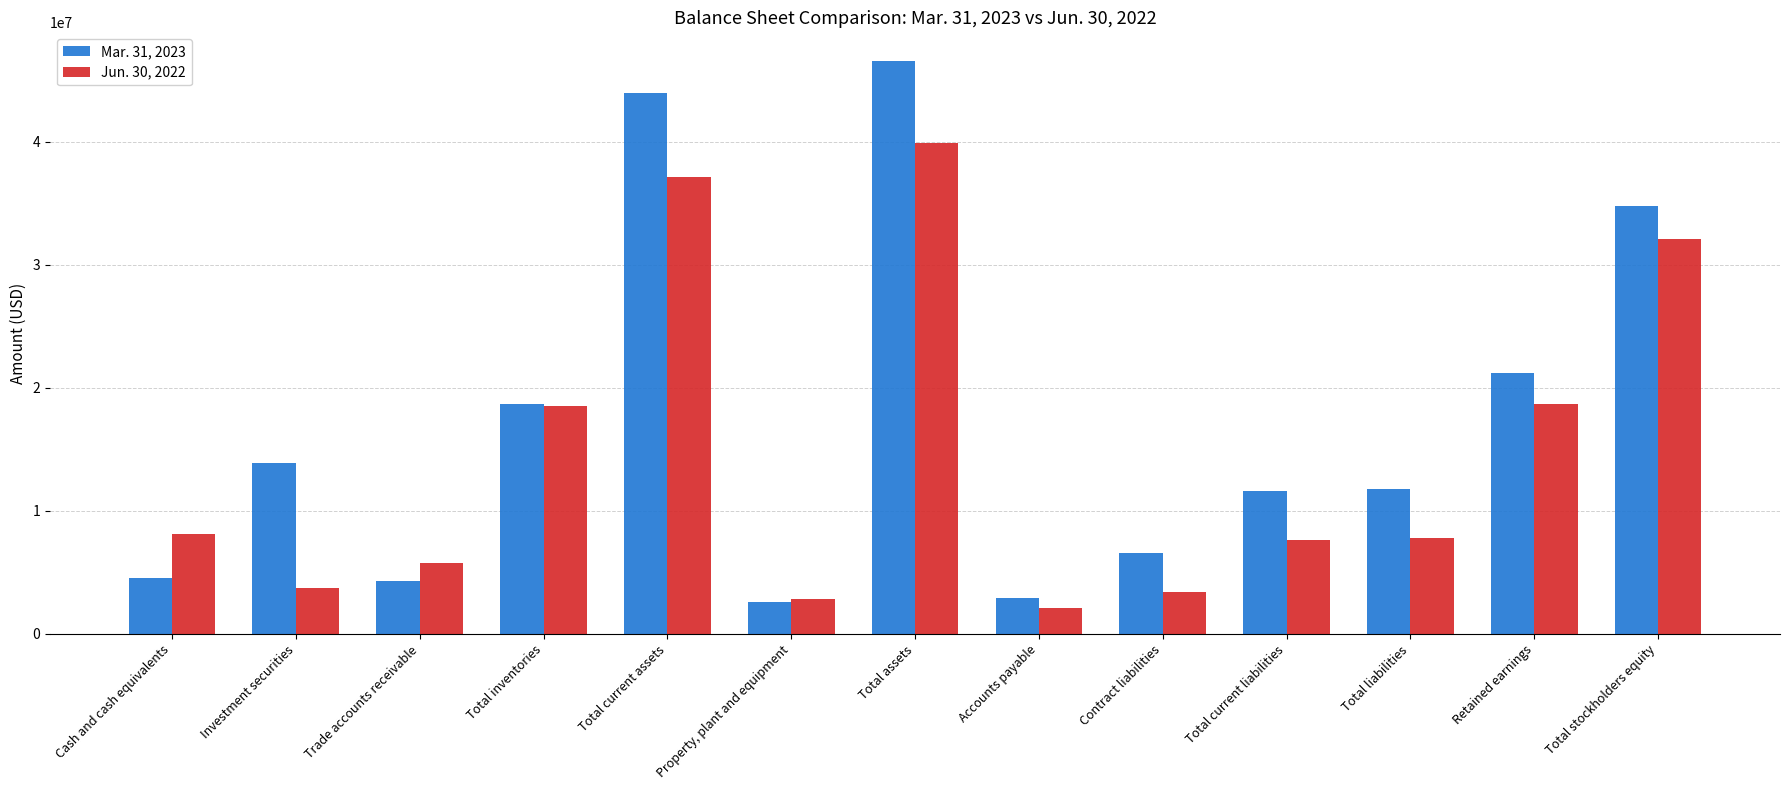

What is the spread (max minus min) of values at Cash and cash equivalents?

3525214